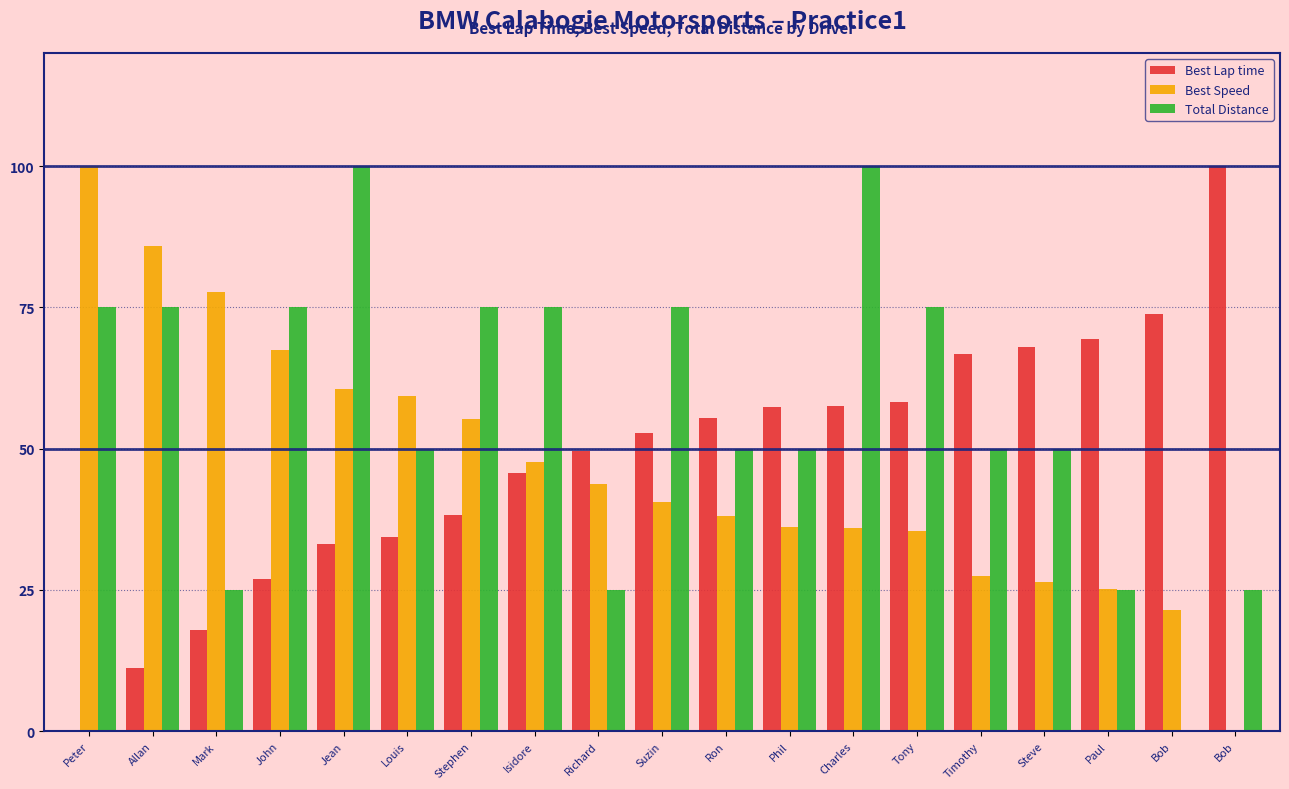

What are all the series names shown in the legend?

Best Lap time, Best Speed, Total Distance